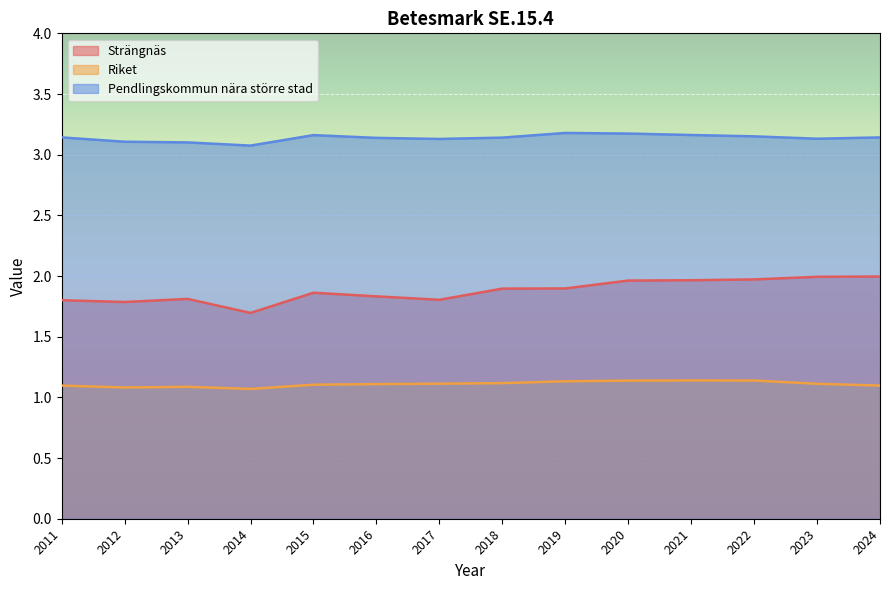

At which category is the sum across all series the highest?

2020